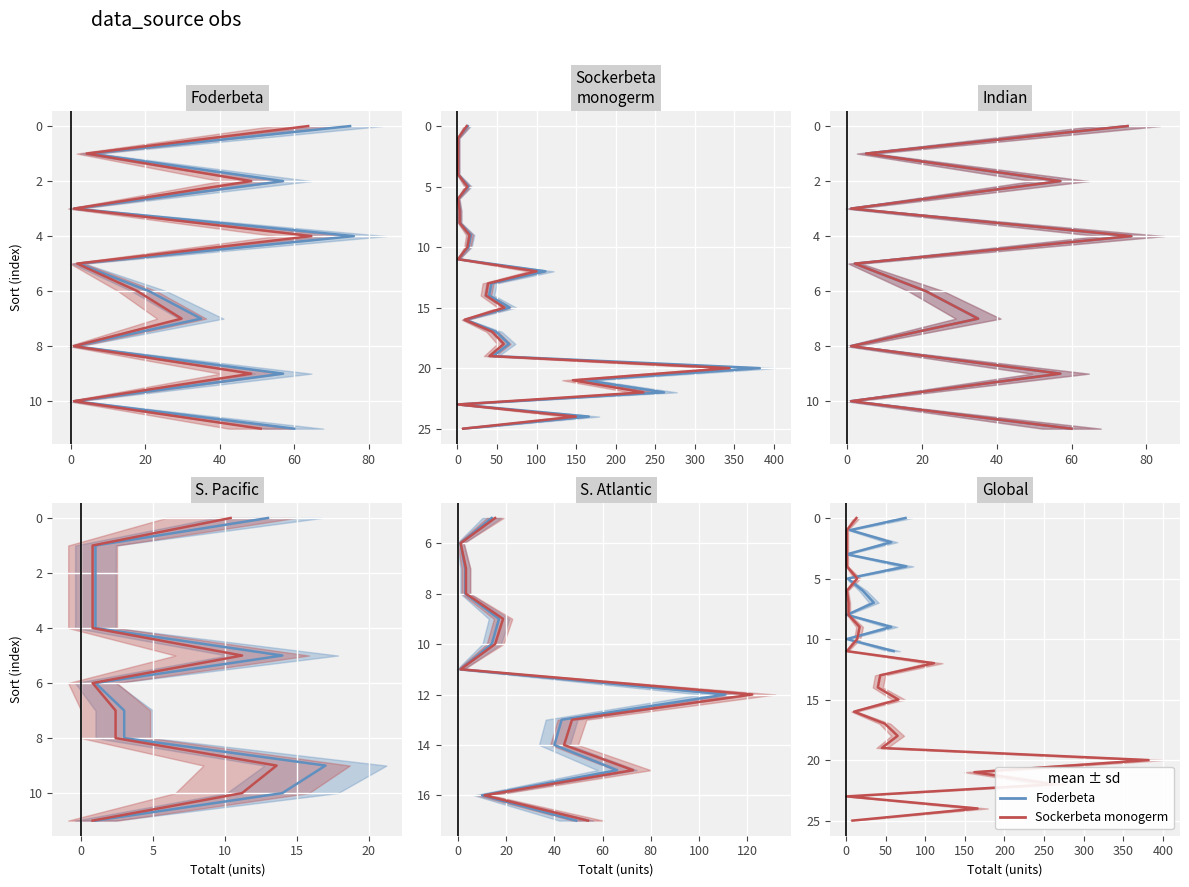

What is the sum of all Sockerbeta values?

325